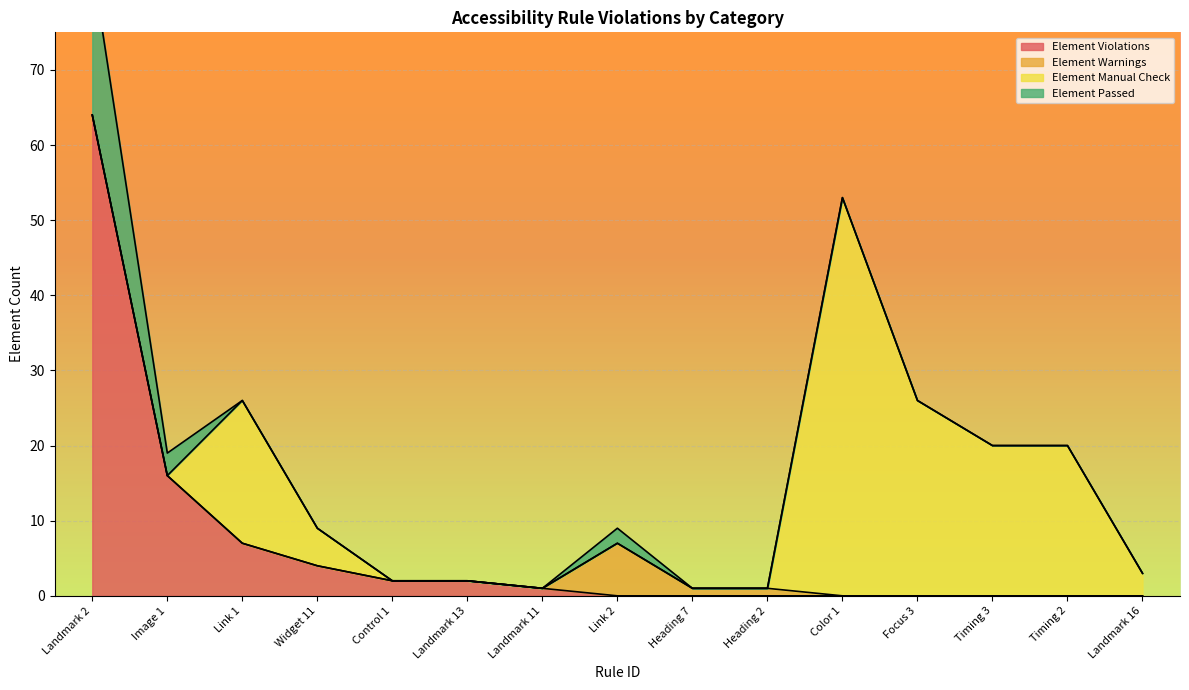

Where is Element Violations nearest to the value 32?

Image 1